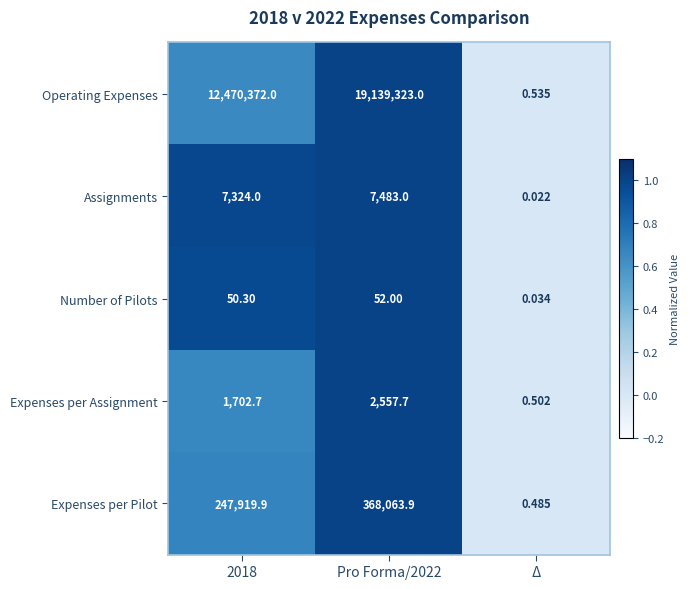

Which label corresponds to the smallest value in the chart?

Δ